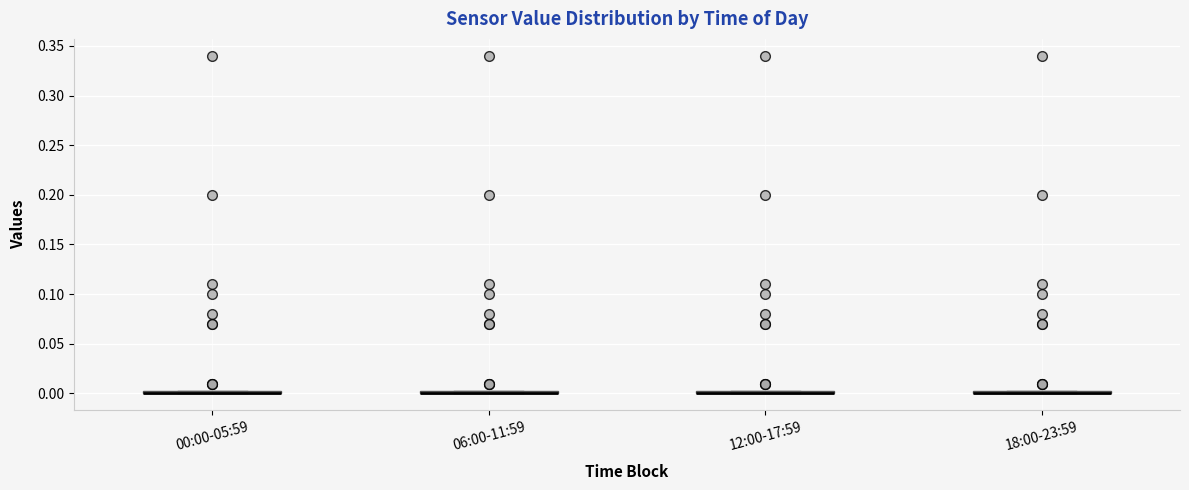

Where is the lower edge of the box for 12:00-17:59 on the y-axis? The values are not printed on the chart, so give them approximately, as read against the axis.

0.000